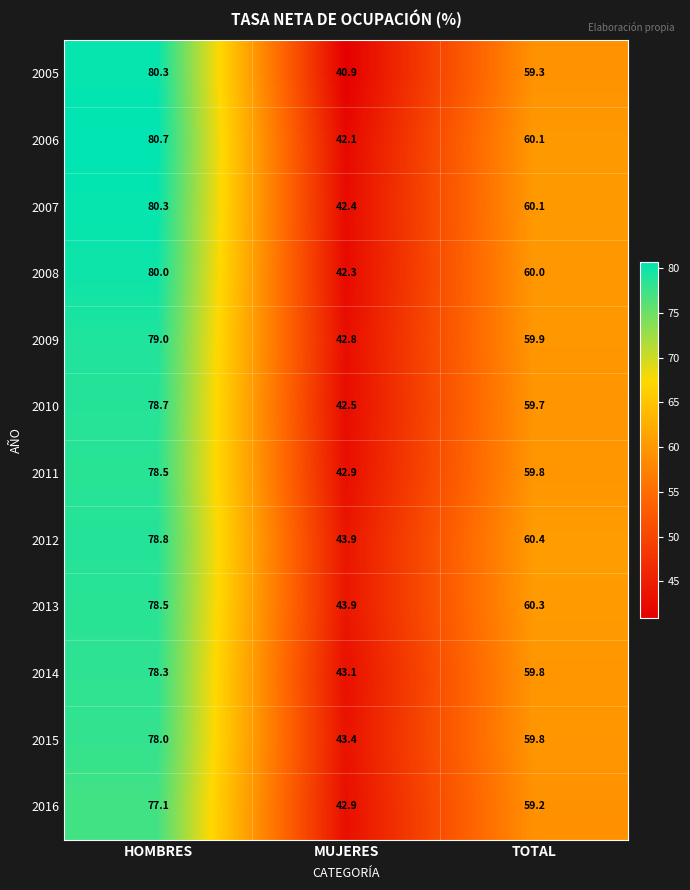

Which series has the widest spread of values?

2005